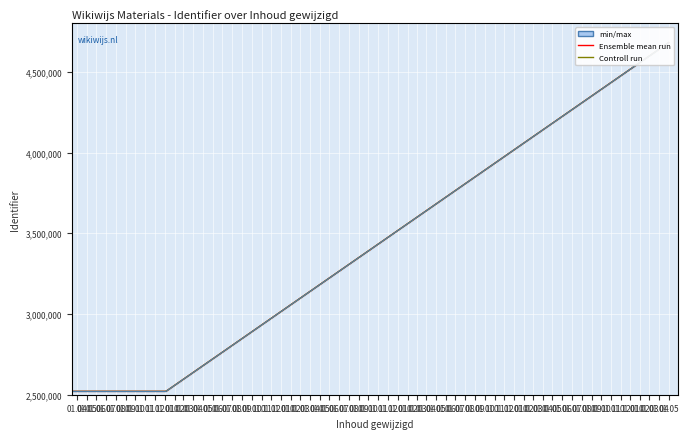

Which series has the largest range (max minus min)?

Ensemble mean run